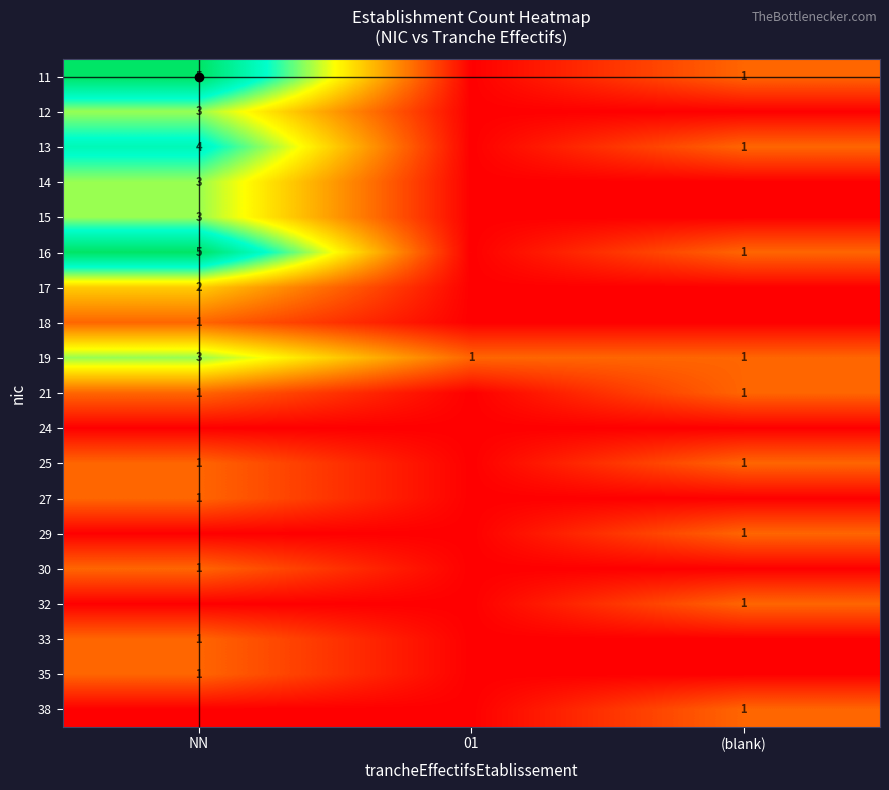

The value of 38 at (blank) is 0. True or false?

False